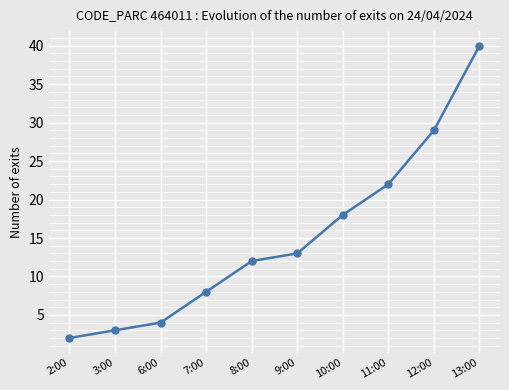

Reading right to left, what are all the values shown in this chart?

40	29	22	18	13	12	8	4	3	2